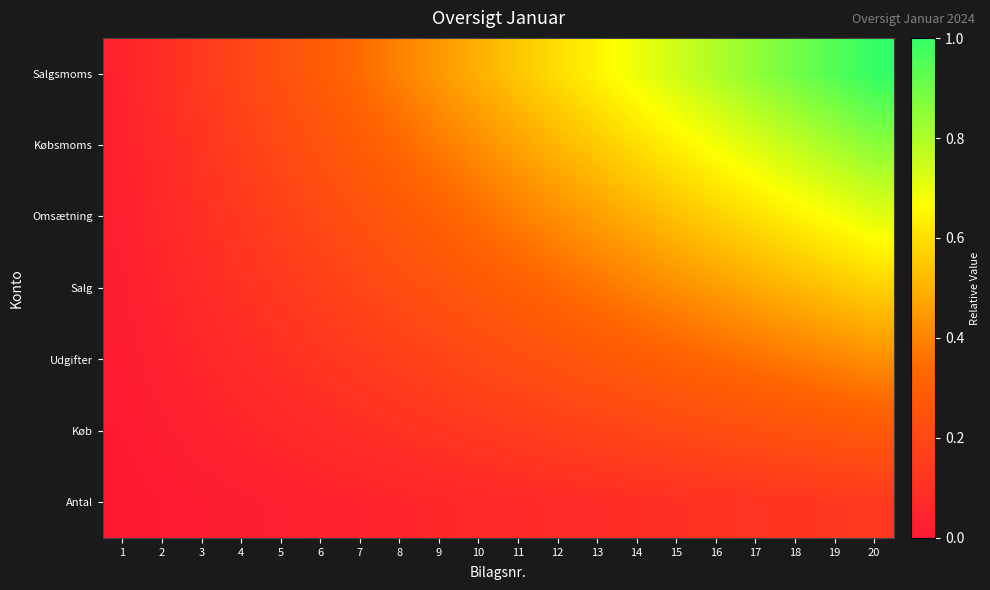

Reading left to right, extract all data points from this chart.

Antal: 1=0.0	2=0.0	3=0.0	4=0.0	5=0.0	6=0.0	7=0.0	8=0.1	9=0.1	10=0.1	11=0.1	12=0.1	13=0.1	14=0.1	15=0.1	16=0.1	17=0.1	18=0.1	19=0.1	20=0.1
Køb: 1=0.0	2=0.0	3=0.0	4=0.1	5=0.1	6=0.1	7=0.1	8=0.1	9=0.1	10=0.1	11=0.2	12=0.2	13=0.2	14=0.2	15=0.2	16=0.2	17=0.2	18=0.3	19=0.3	20=0.3
Udgifter: 1=0.0	2=0.0	3=0.1	4=0.1	5=0.1	6=0.1	7=0.1	8=0.2	9=0.2	10=0.2	11=0.2	12=0.3	13=0.3	14=0.3	15=0.3	16=0.3	17=0.4	18=0.4	19=0.4	20=0.4
Salg: 1=0.0	2=0.1	3=0.1	4=0.1	5=0.1	6=0.2	7=0.2	8=0.2	9=0.3	10=0.3	11=0.3	12=0.3	13=0.4	14=0.4	15=0.4	16=0.5	17=0.5	18=0.5	19=0.5	20=0.6
Omsætning: 1=0.0	2=0.1	3=0.1	4=0.1	5=0.2	6=0.2	7=0.2	8=0.3	9=0.3	10=0.4	11=0.4	12=0.4	13=0.5	14=0.5	15=0.5	16=0.6	17=0.6	18=0.6	19=0.7	20=0.7
Købsmoms: 1=0.0	2=0.1	3=0.1	4=0.2	5=0.2	6=0.3	7=0.3	8=0.3	9=0.4	10=0.4	11=0.5	12=0.5	13=0.6	14=0.6	15=0.6	16=0.7	17=0.7	18=0.8	19=0.8	20=0.9
Salgsmoms: 1=0.0	2=0.1	3=0.1	4=0.2	5=0.2	6=0.3	7=0.3	8=0.4	9=0.4	10=0.5	11=0.5	12=0.6	13=0.6	14=0.7	15=0.7	16=0.8	17=0.8	18=0.9	19=0.9	20=1.0